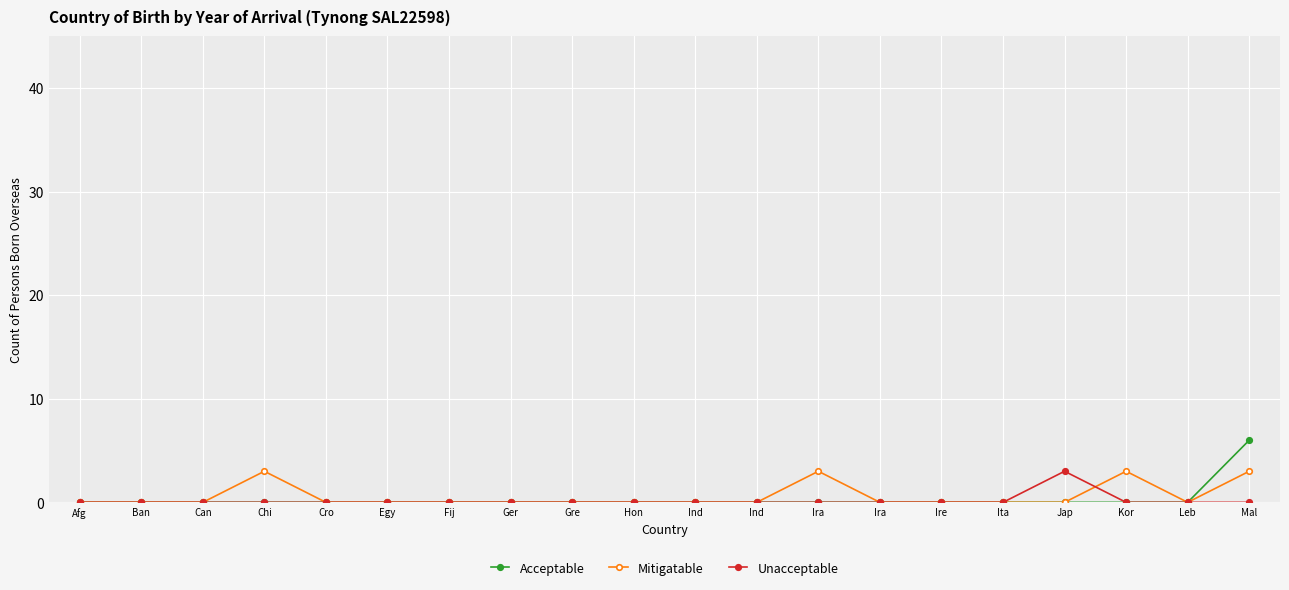

Rank the series by their average value, from lowest to highest.

Unacceptable, Acceptable, Mitigatable